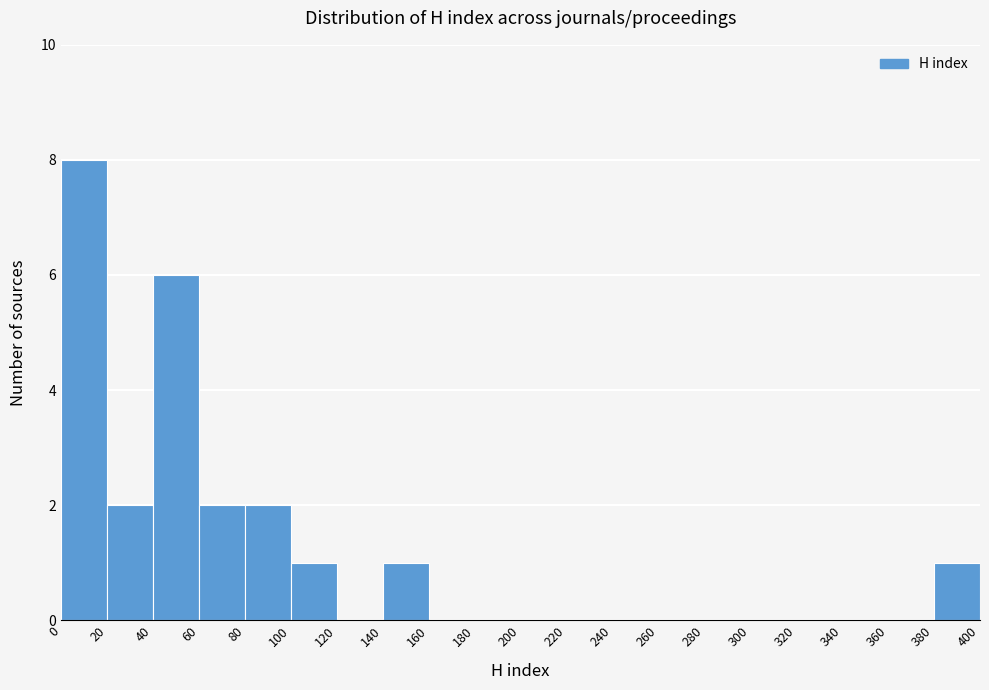

Reading left to right, list every bar in this chart as the range it spans on the x-axis followed by its height. The values are not printed on the chart, so give them approximately, as read against the axis.

0 to 20: 8
20 to 40: 2
40 to 60: 6
60 to 80: 2
80 to 100: 2
100 to 120: 1
120 to 140: 0
140 to 160: 1
160 to 180: 0
180 to 200: 0
200 to 220: 0
220 to 240: 0
240 to 260: 0
260 to 280: 0
280 to 300: 0
300 to 320: 0
320 to 340: 0
340 to 360: 0
360 to 380: 0
380 to 400: 1